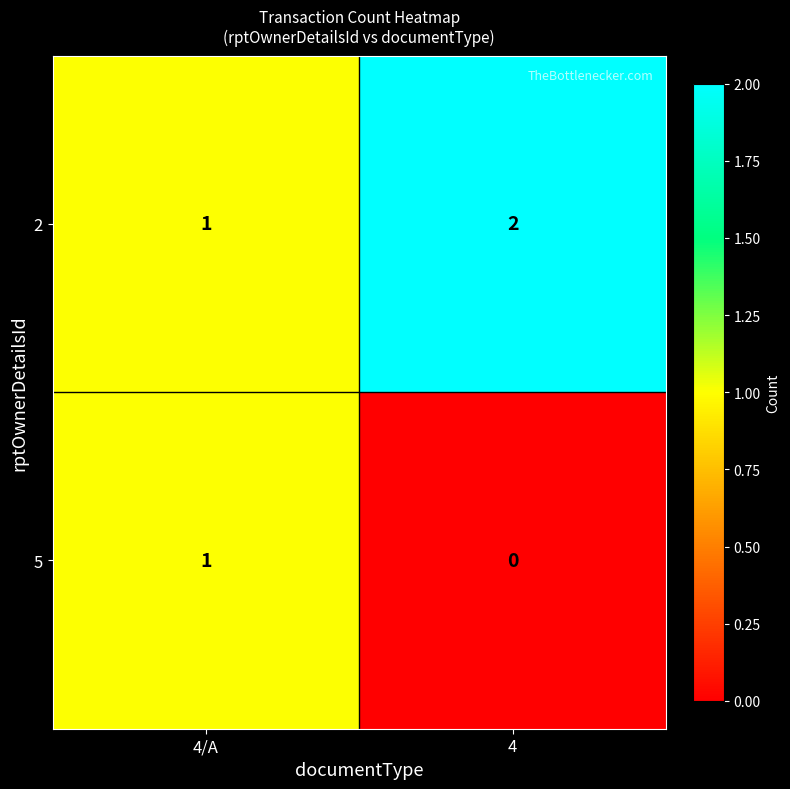

What is the sum of all 2 values?

3